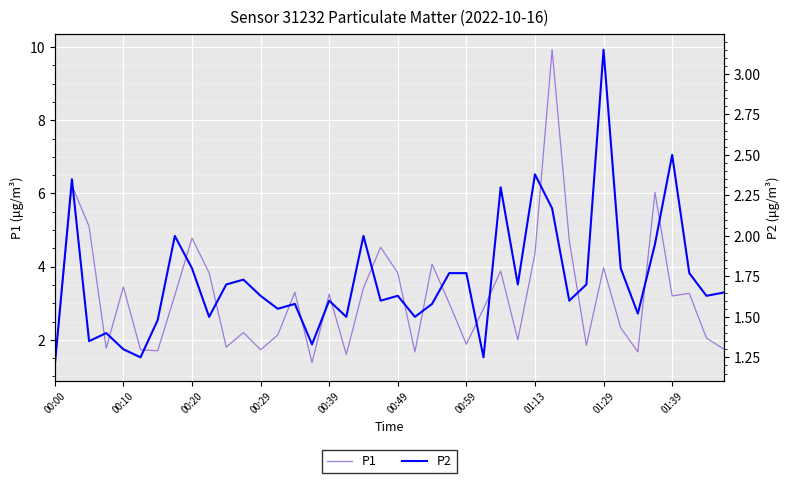

Between 00:20 and 23, which is larger?

00:20